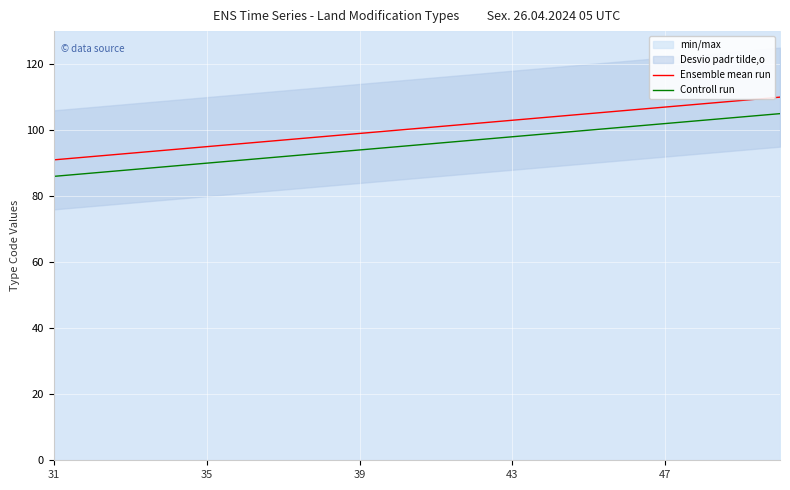

True or false: Ensemble mean run and Controll run cross at least once.

False